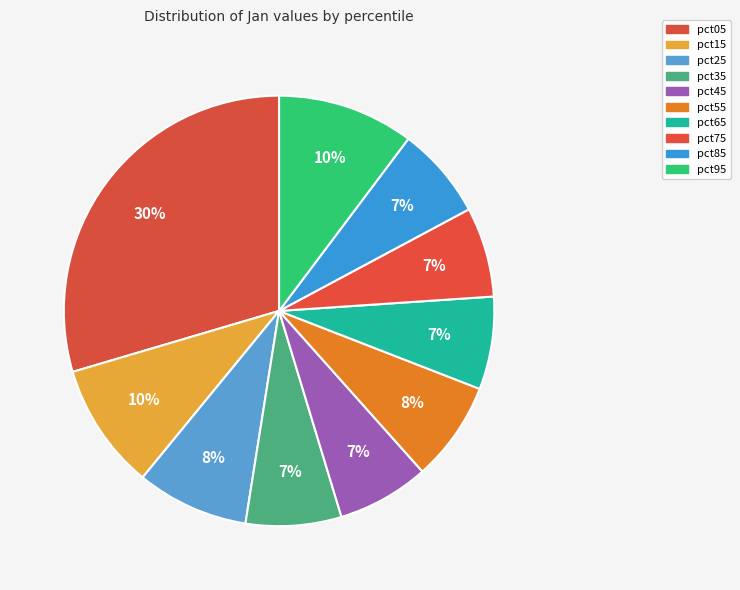

What percentage do pct85 and pct35 together represent?

14.1%